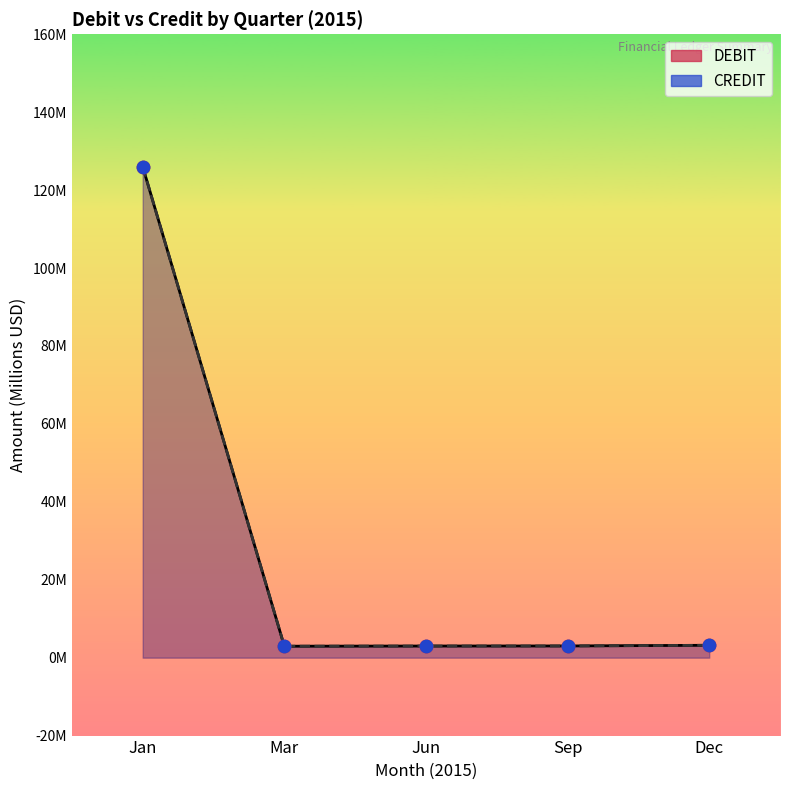

Is the value of CREDIT at Jun greater than the value of DEBIT at Mar?

Yes